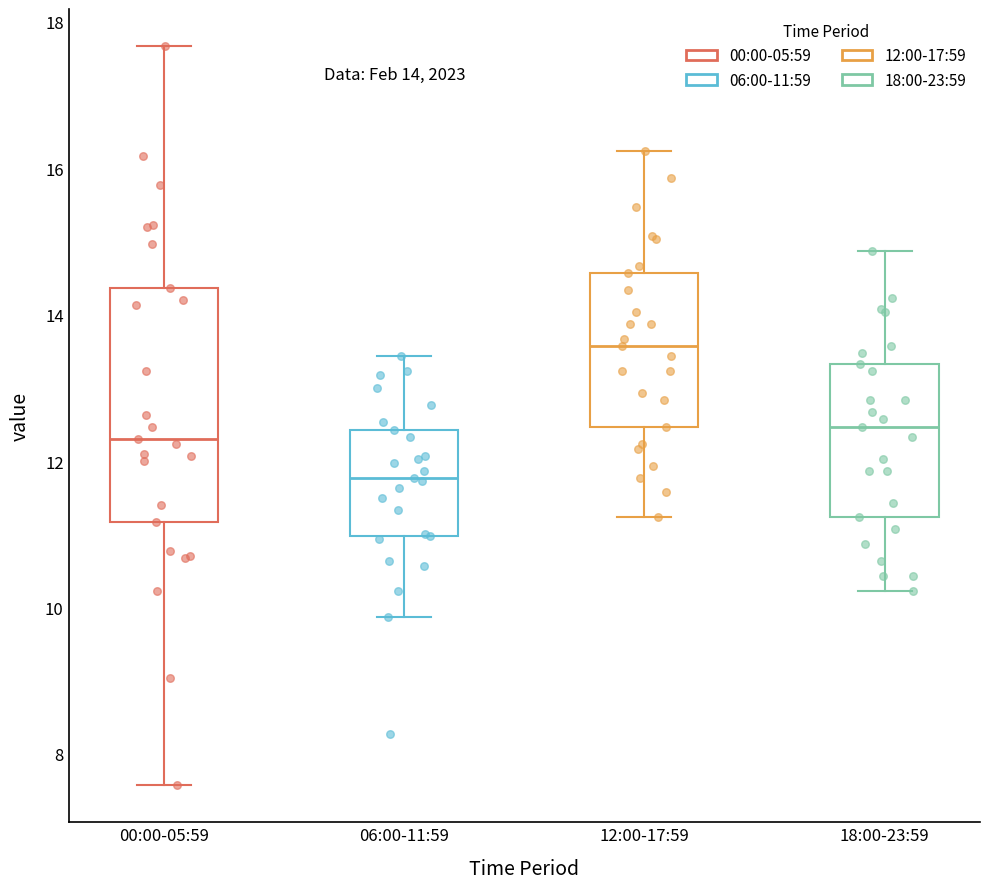

Comparing the boxes themselves (not the whiskers), which one is the tallest?

00:00-05:59